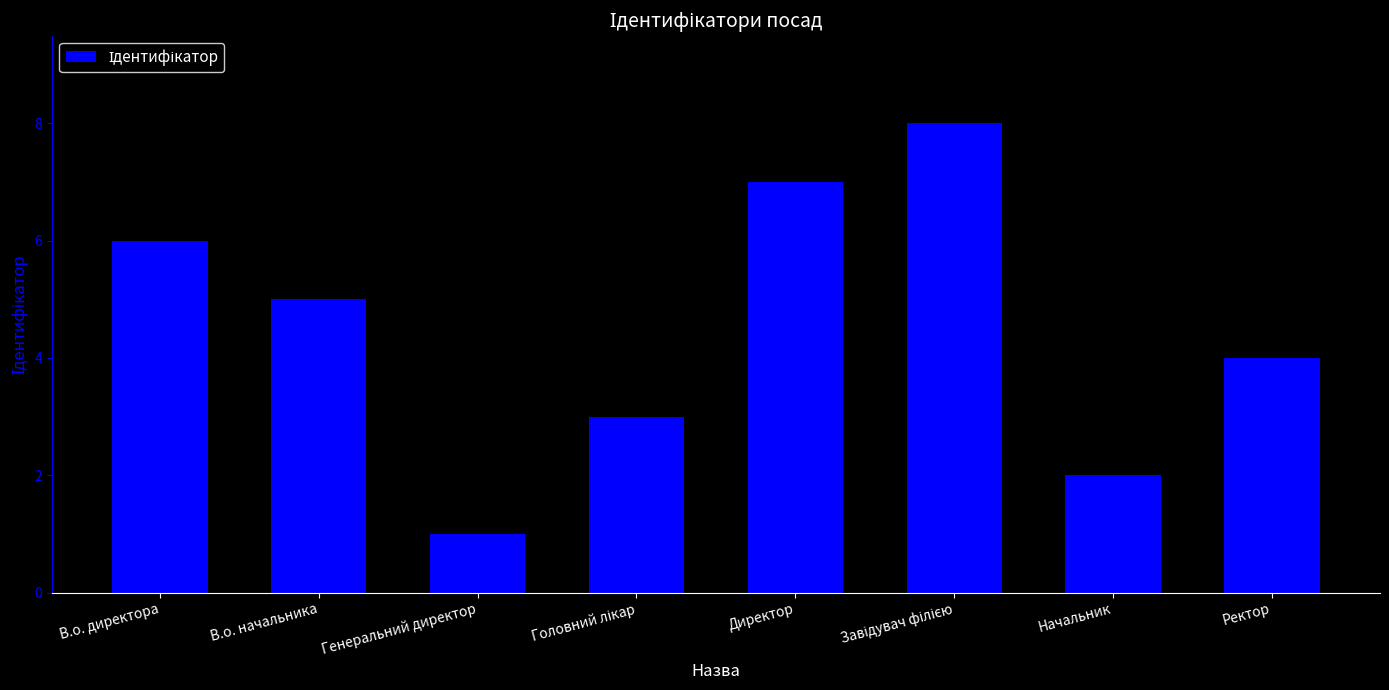

What is the label of the 4th bar from the right?

Директор